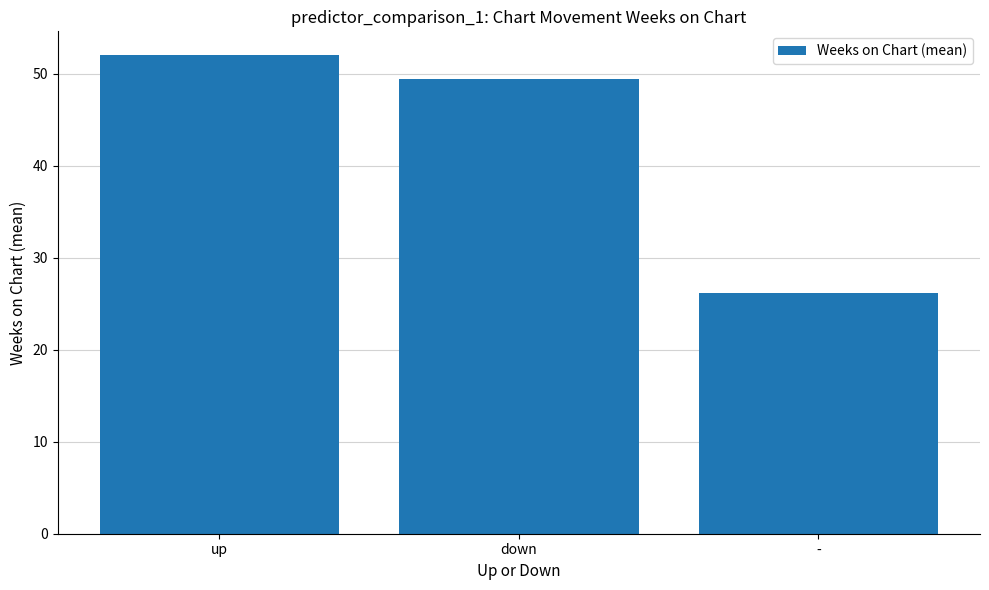

The value at up is 81.1. True or false?

False